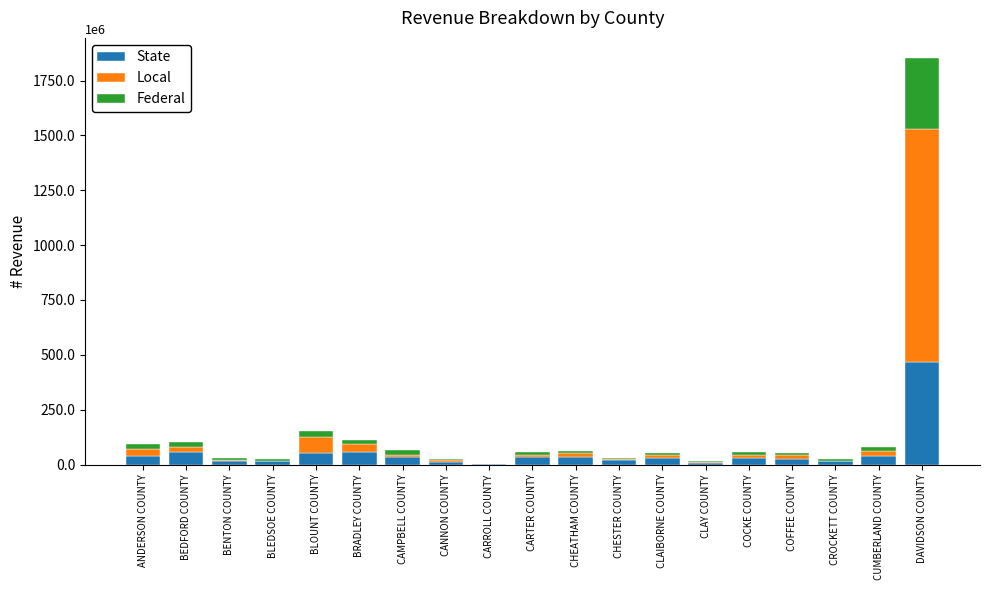

Which series changed the most between CROCKETT COUNTY and DAVIDSON COUNTY?

Local